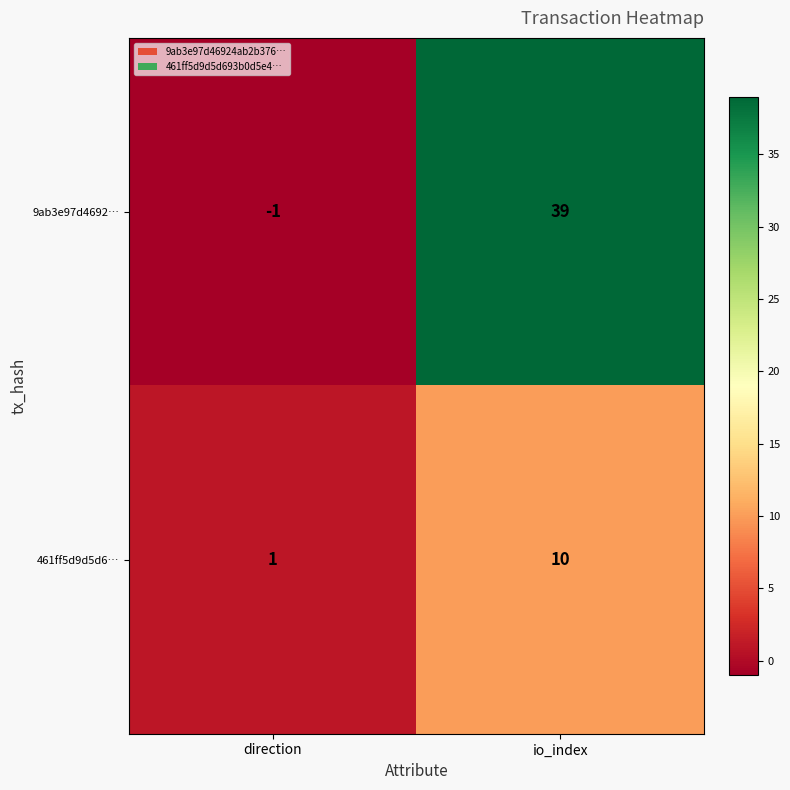

Reading left to right, extract all data points from this chart.

9ab3e97d4692…: direction=-1	io_index=39
461ff5d9d5d6…: direction=1	io_index=10